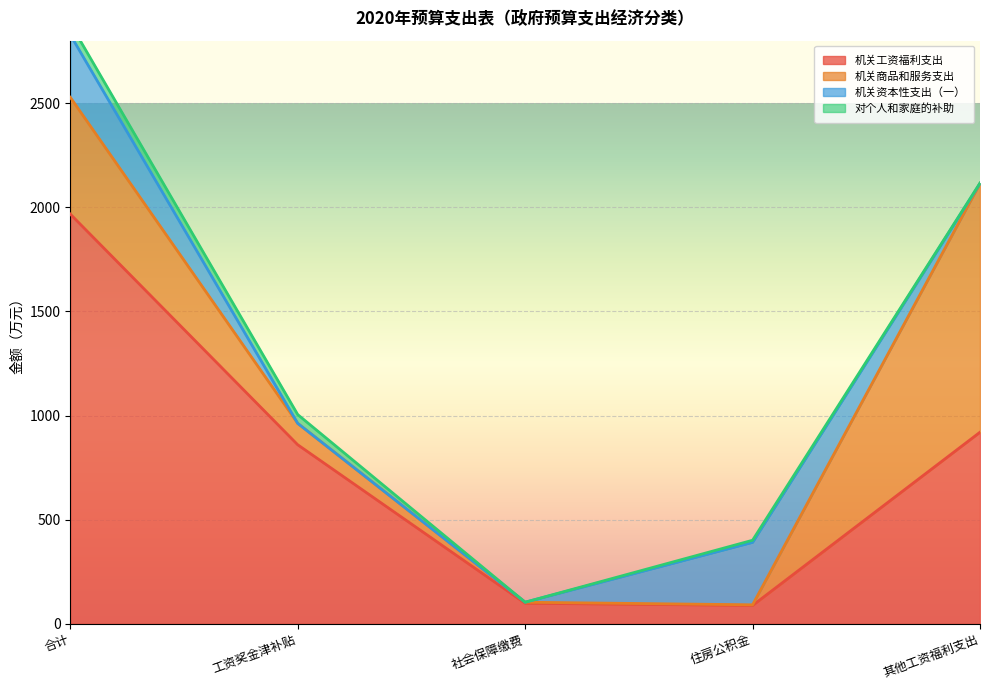

What is the value of the 机关商品和服务支出 point at the 5th from the left?

1194.5